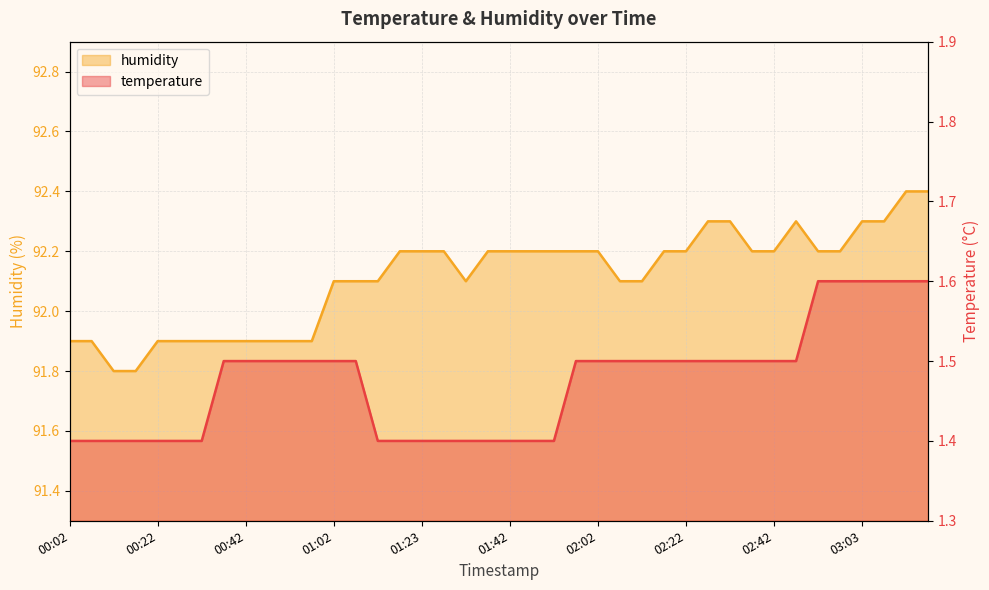

What is the difference between the maximum and minimum values in the humidity series?

0.6